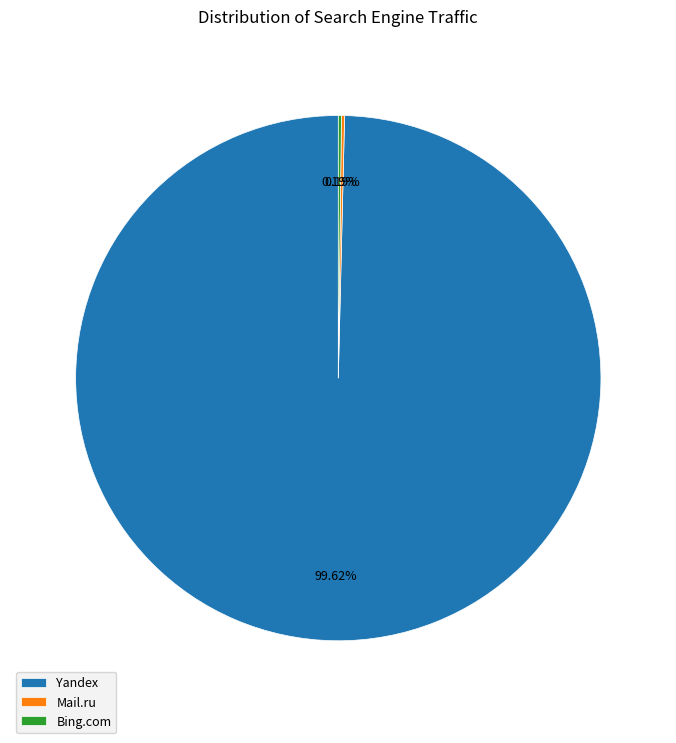

Which category accounts for the majority?

Yandex